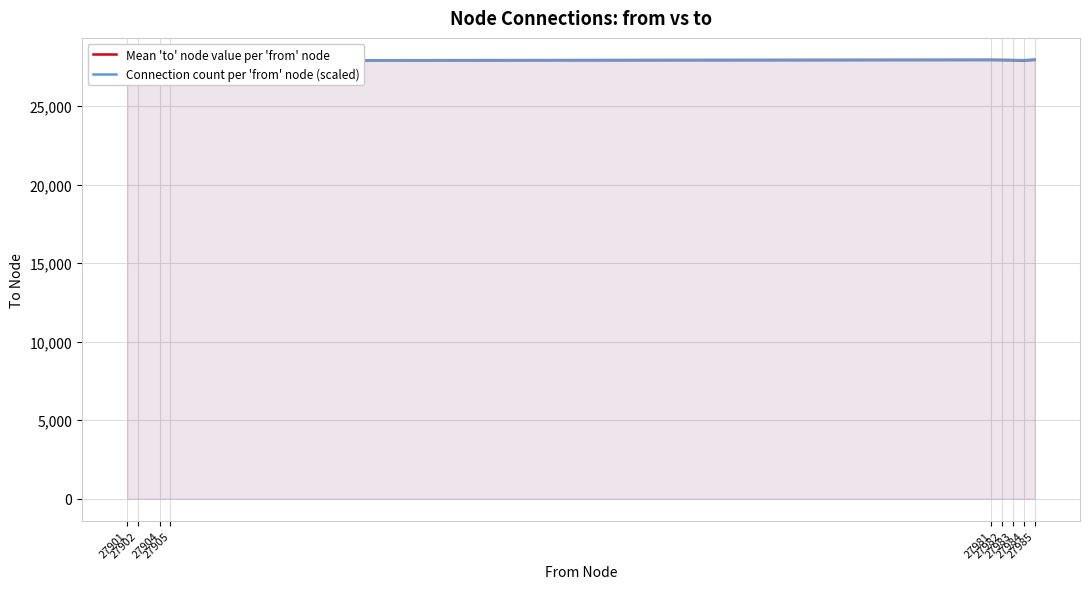

What is the maximum value shown in the chart?

27938.7